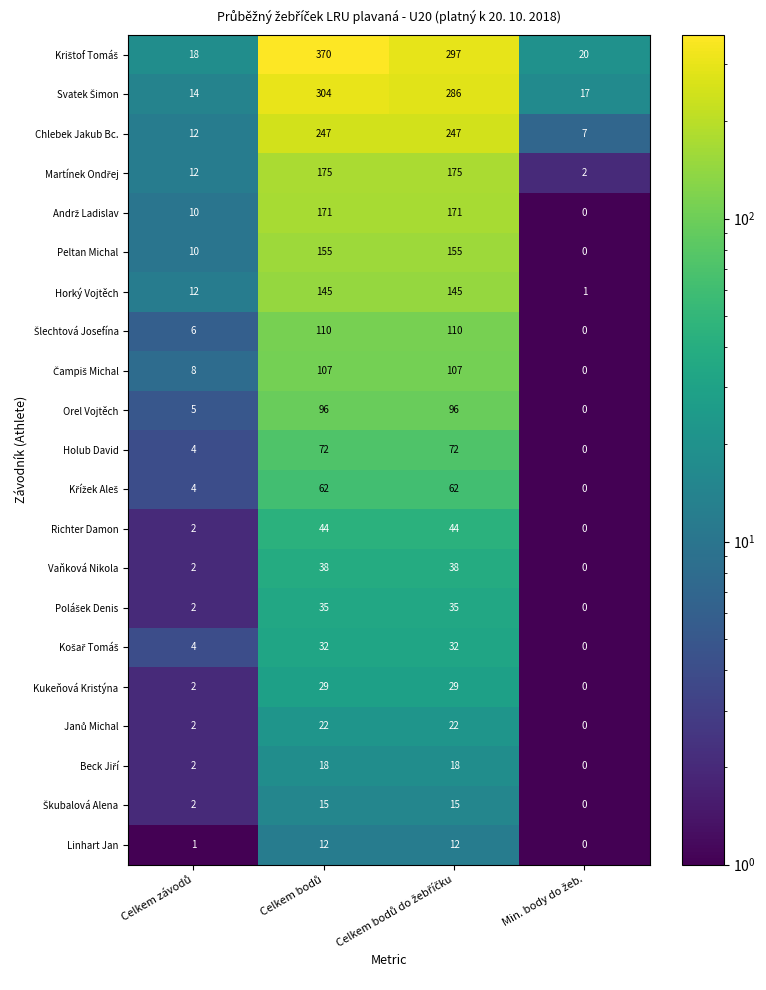

What is the maximum value for Chlebek Jakub Bc.?

247